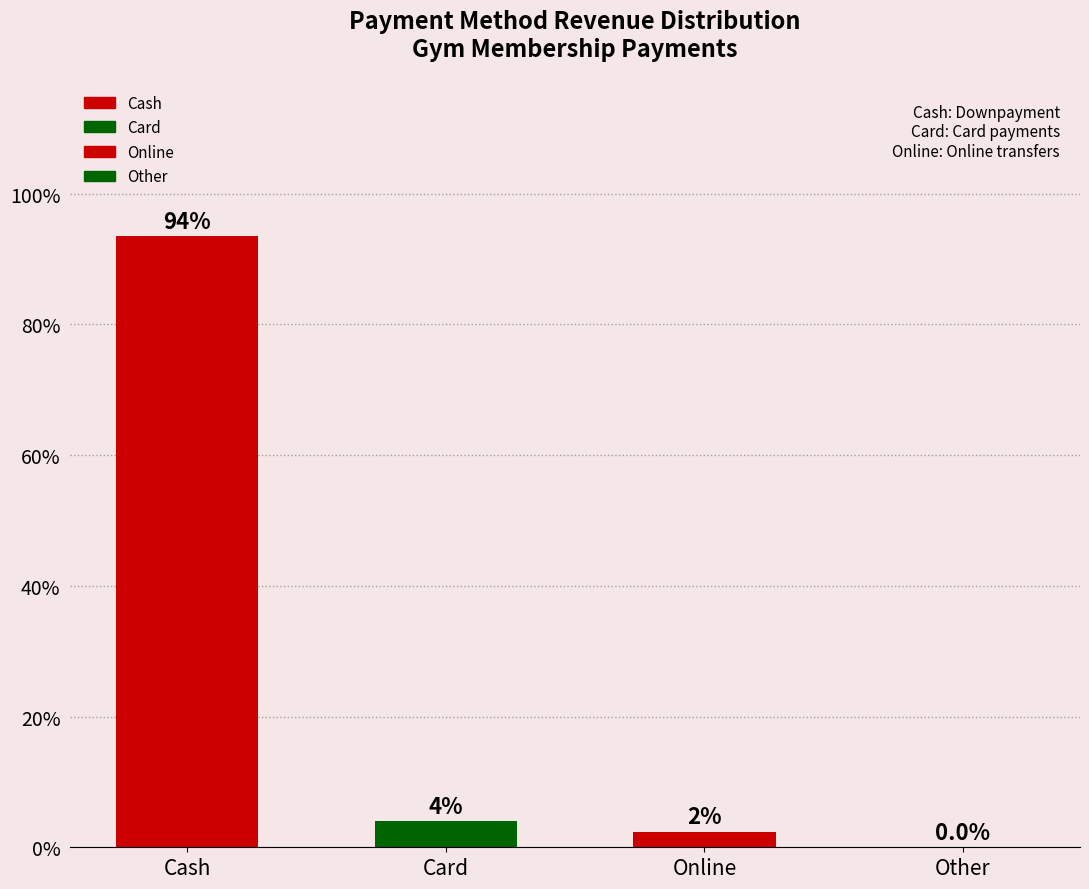

What is the maximum value shown in the chart?

93.6